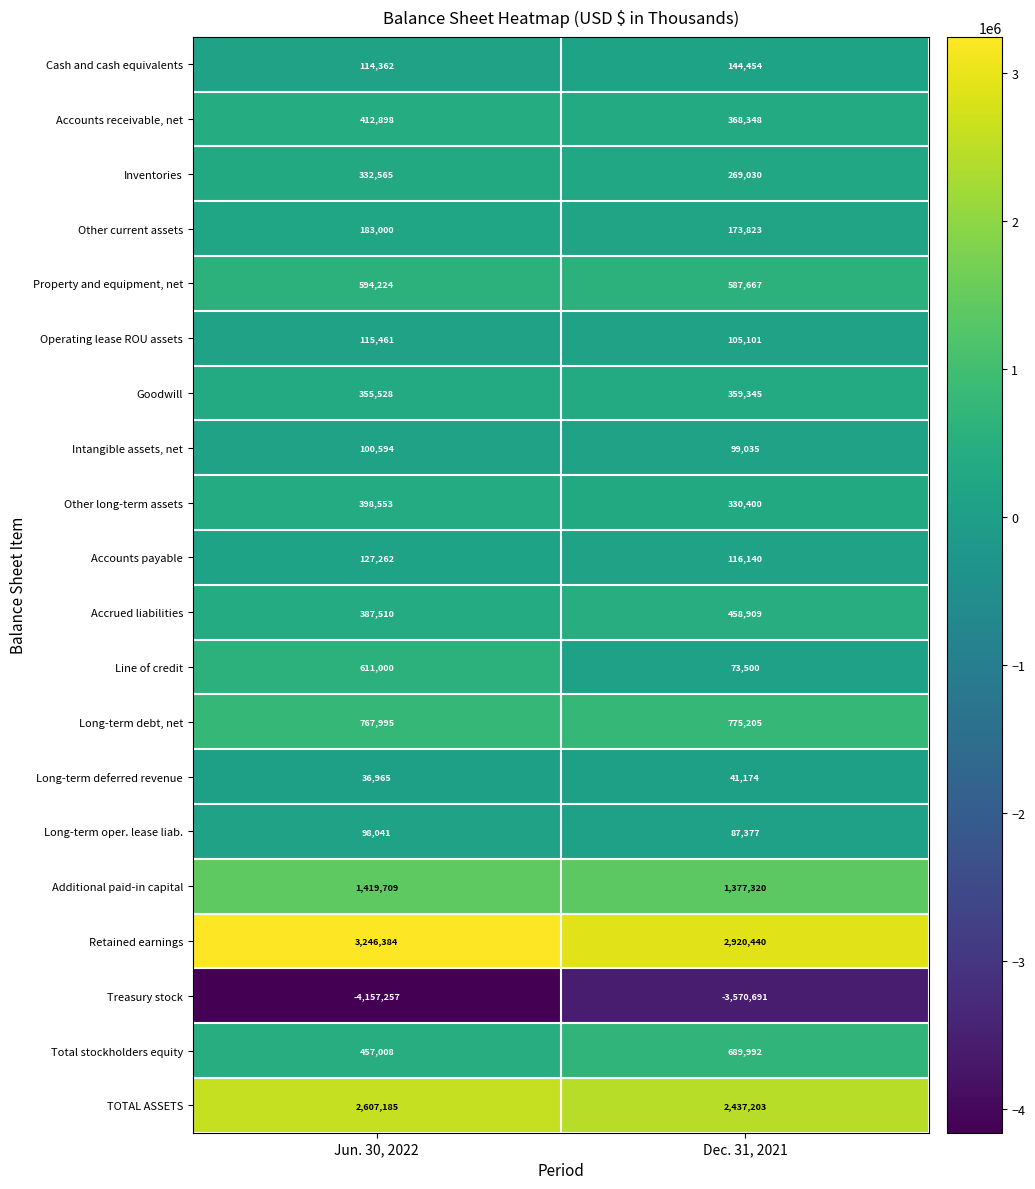

Which label corresponds to the largest value in the chart?

Jun. 30, 2022